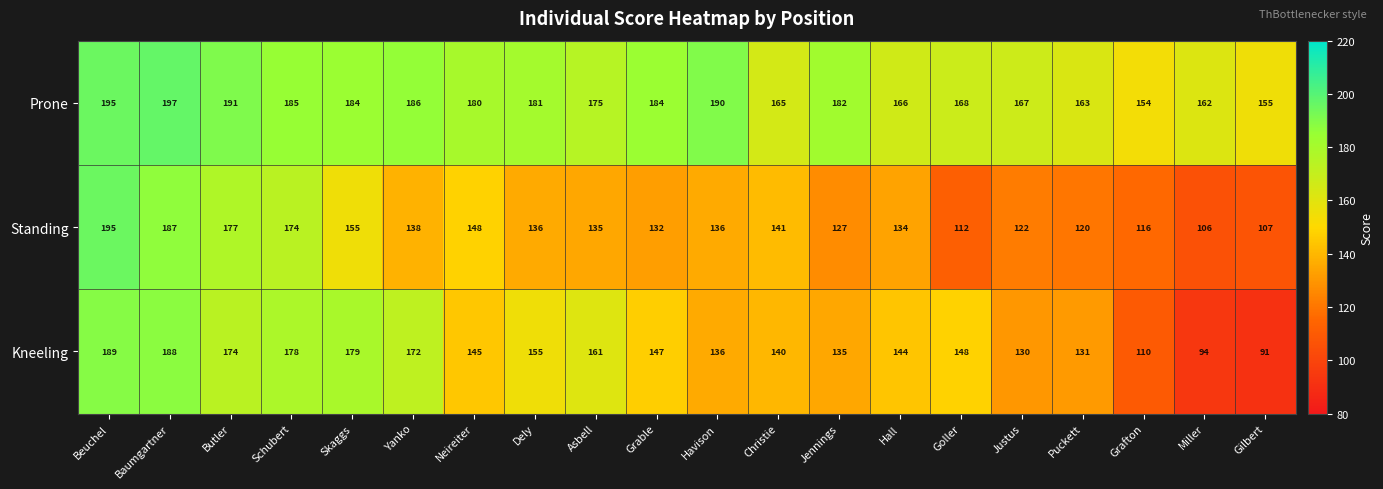

List the series in order of their peak value, lowest first.

Kneeling, Standing, Prone